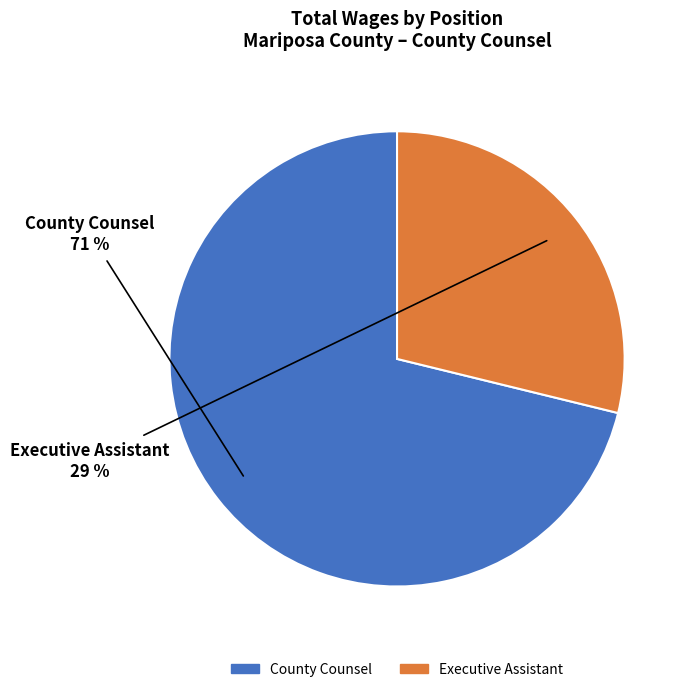

How many segments does this pie chart have?

2